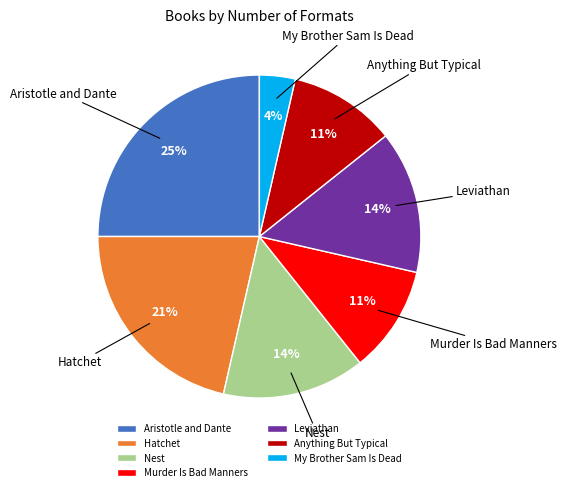

Is there a majority slice in this chart?

No